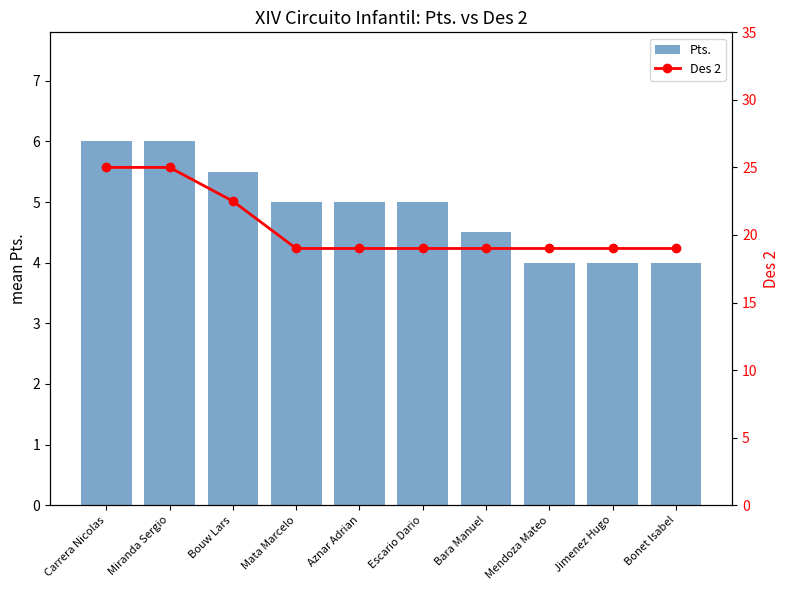

Which series has the largest total across all categories?

Des 2